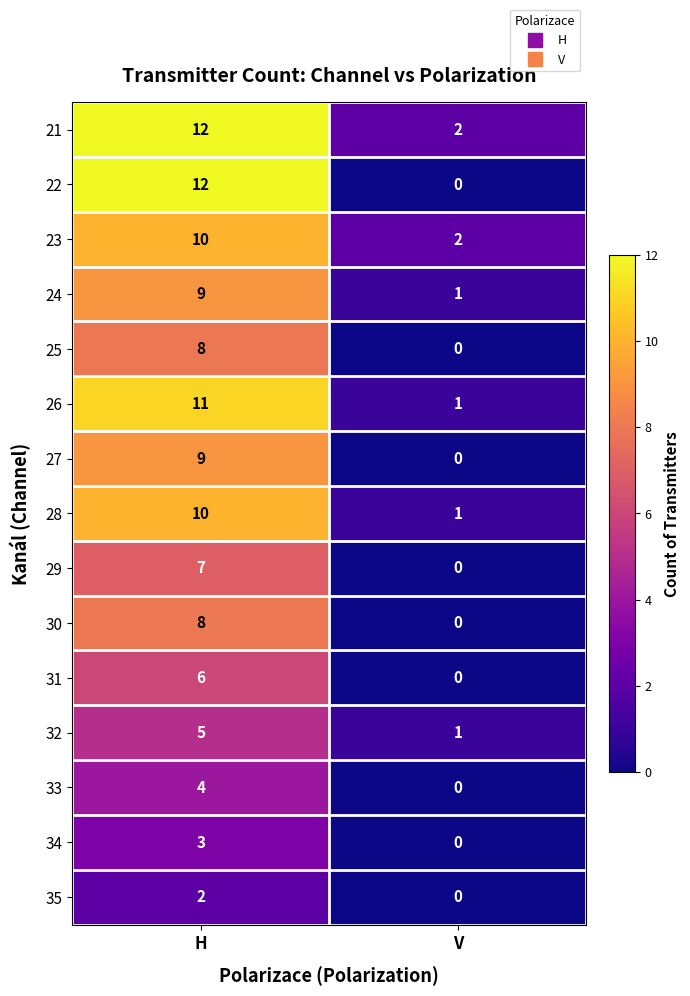

List the labels in order of 23 value, largest first.

H, V